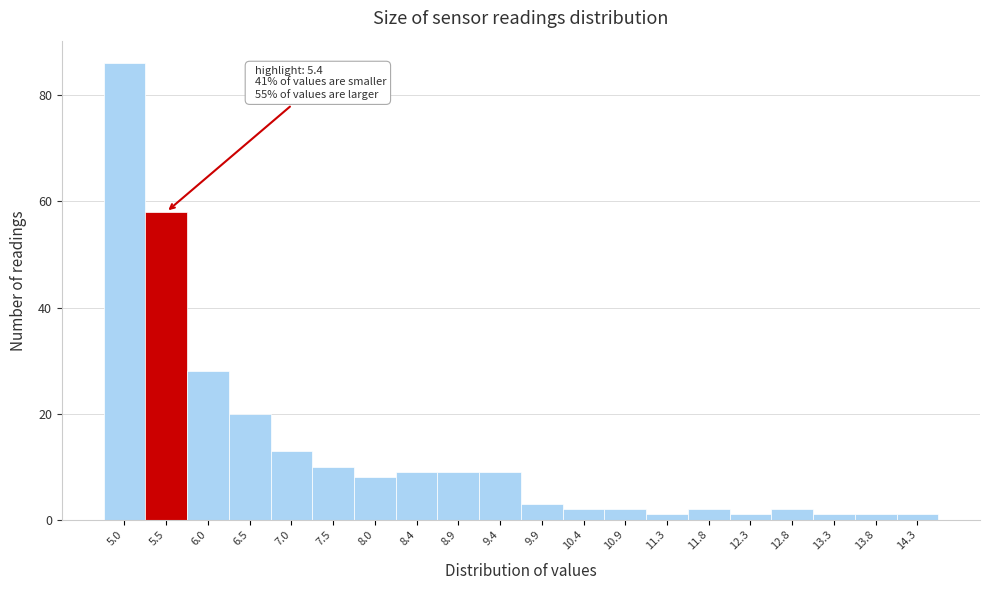

Over which range of the x-axis is the bar tallest?

4.800 to 5.285